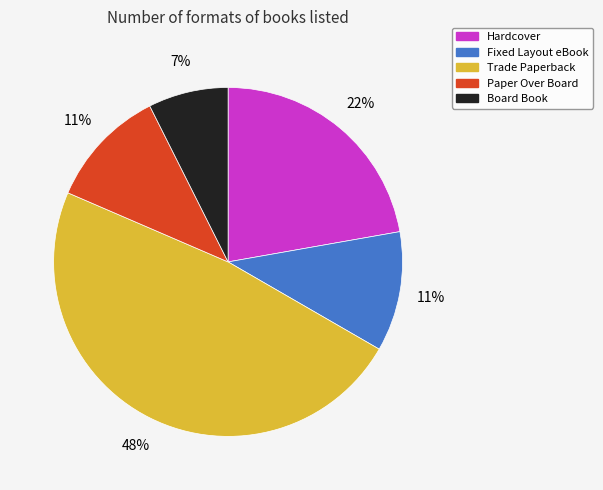

Do Trade Paperback and Board Book together represent more than half of the pie?

Yes